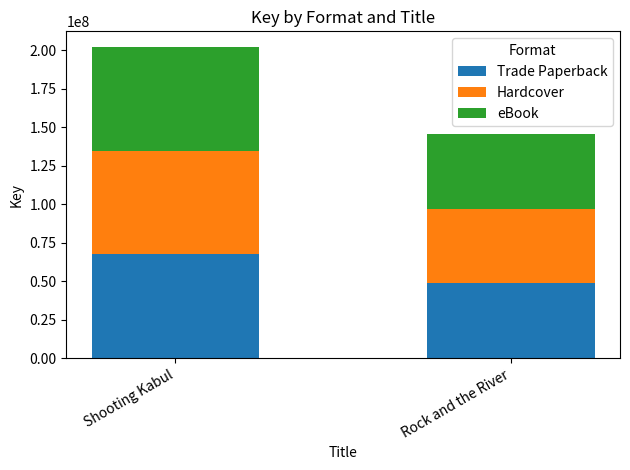

The value of Trade Paperback at Rock and the River is 70164198. True or false?

False